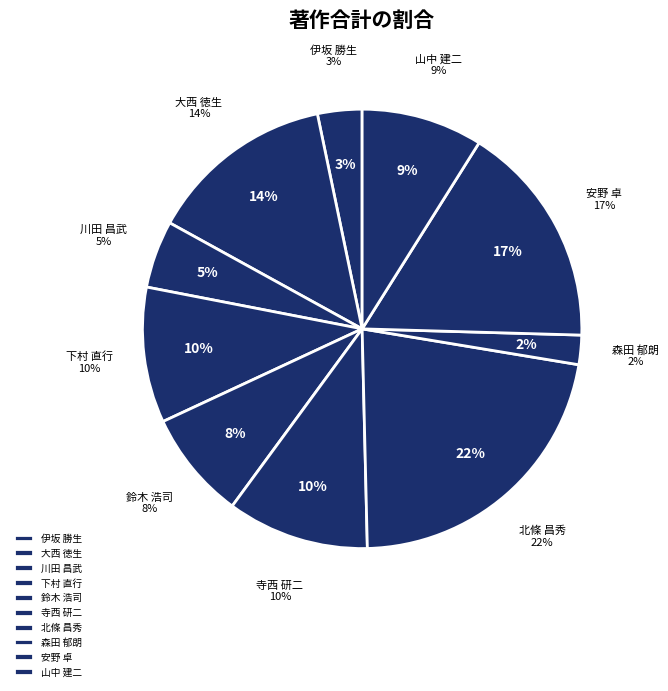

Is there a majority slice in this chart?

No